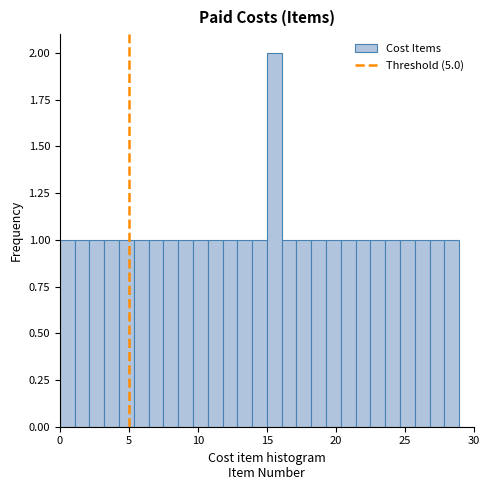

Read against the x-axis, roughly where is the centre of the tallest bar?

15.5